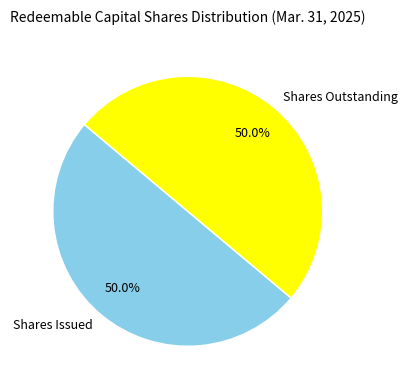

Approximately how many times larger is the value at Shares Outstanding compared to Shares Issued?

1.0